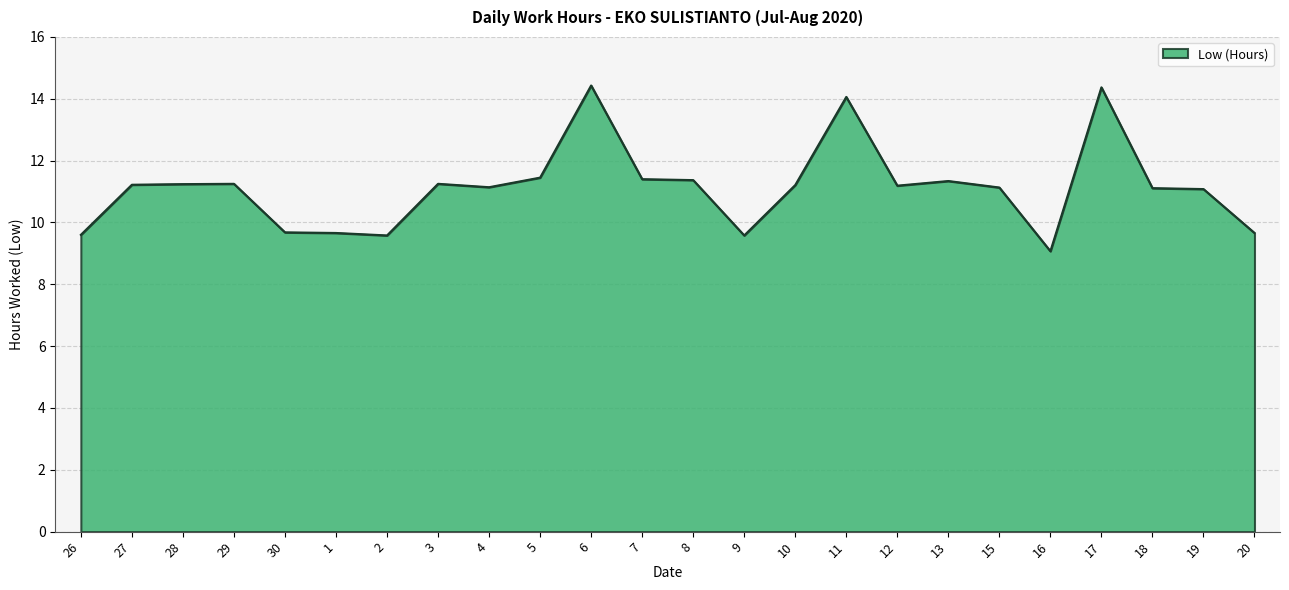

What is the ratio of the value at 6 to the value at 3?

1.3